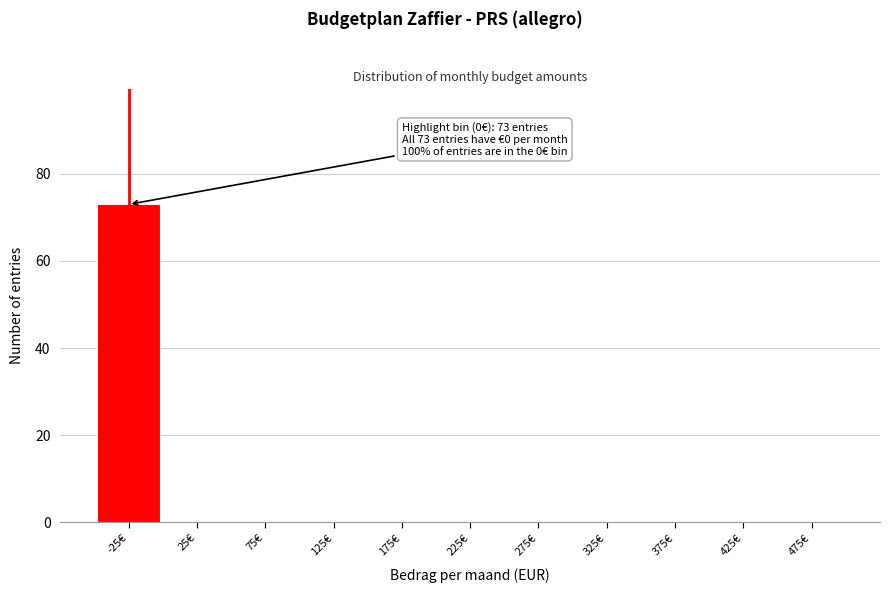

Reading left to right, what are all the values shown in this chart?

-25€=73	25€=0	75€=0	125€=0	175€=0	225€=0	275€=0	325€=0	375€=0	425€=0	475€=0